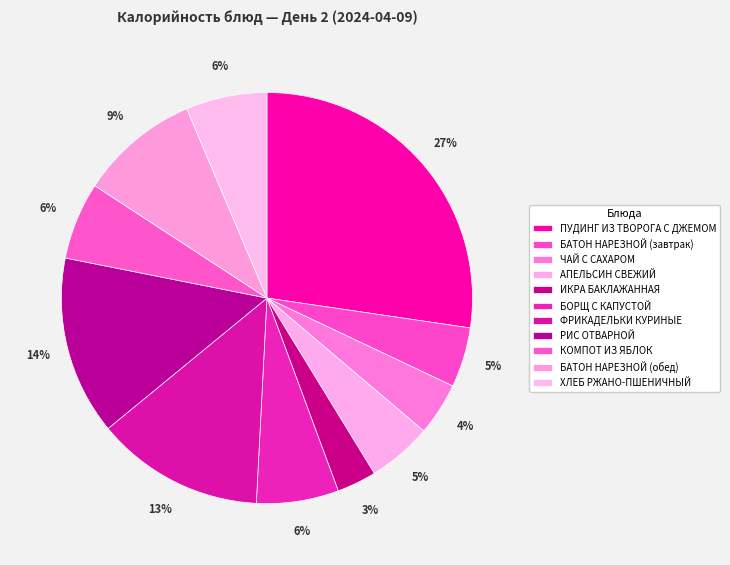

Between БАТОН НАРЕЗНОЙ (завтрак) and ХЛЕБ РЖАНО-ПШЕНИЧНЫЙ, which is larger?

ХЛЕБ РЖАНО-ПШЕНИЧНЫЙ